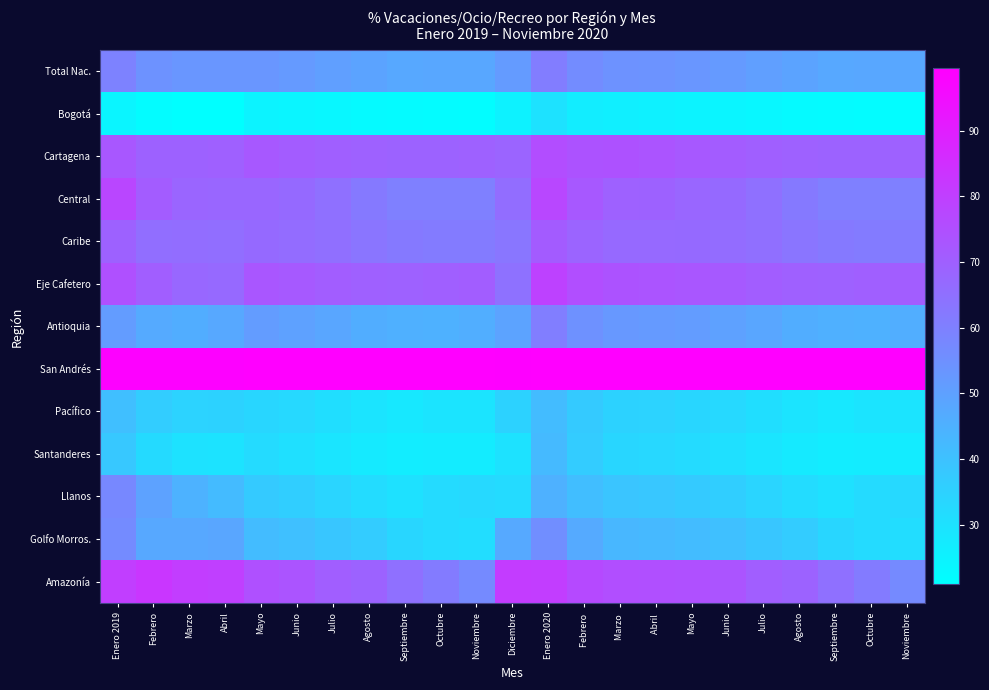

At Julio, list the series in order from smallest to largest.

Bogotá, Santanderes, Pacífico, Llanos, Golfo Morros., Antioquia, Total Nac., Central, Caribe, Cartagena, Amazonía, Eje Cafetero, San Andrés